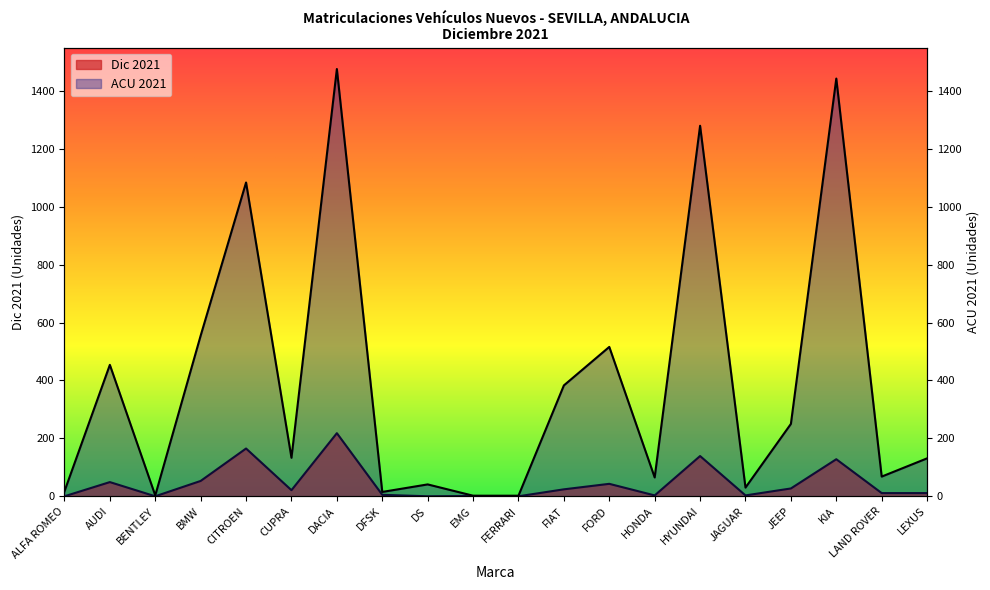

What is the difference between the ACU 2021 values at CITROEN and CUPRA?

951